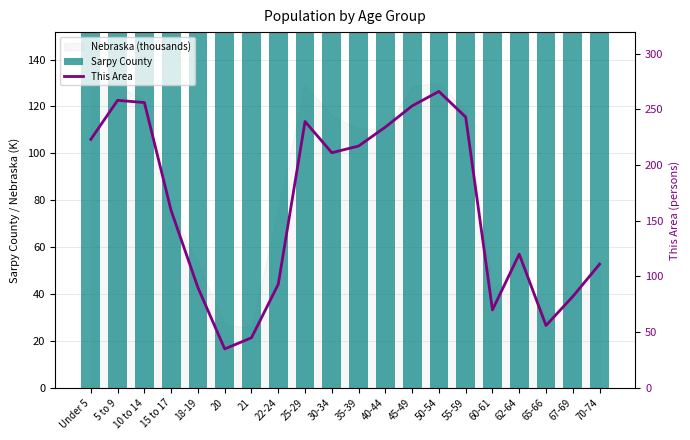

True or false: This Area has a value of 394 at 55-59.

False